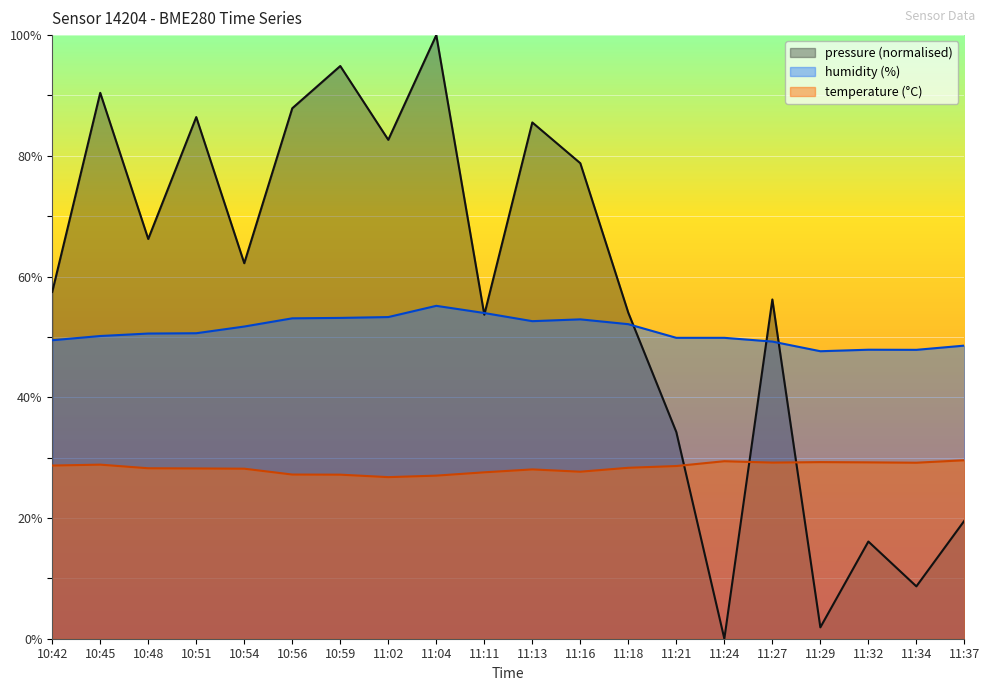

True or false: pressure has a value of 66.2 at 10:48.

True